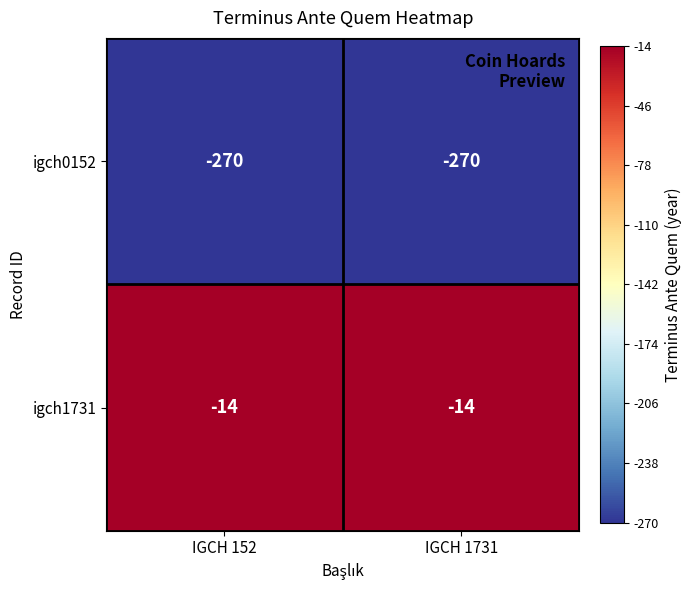

Reading left to right, extract all data points from this chart.

igch0152: -270	-270
igch1731: -14	-14